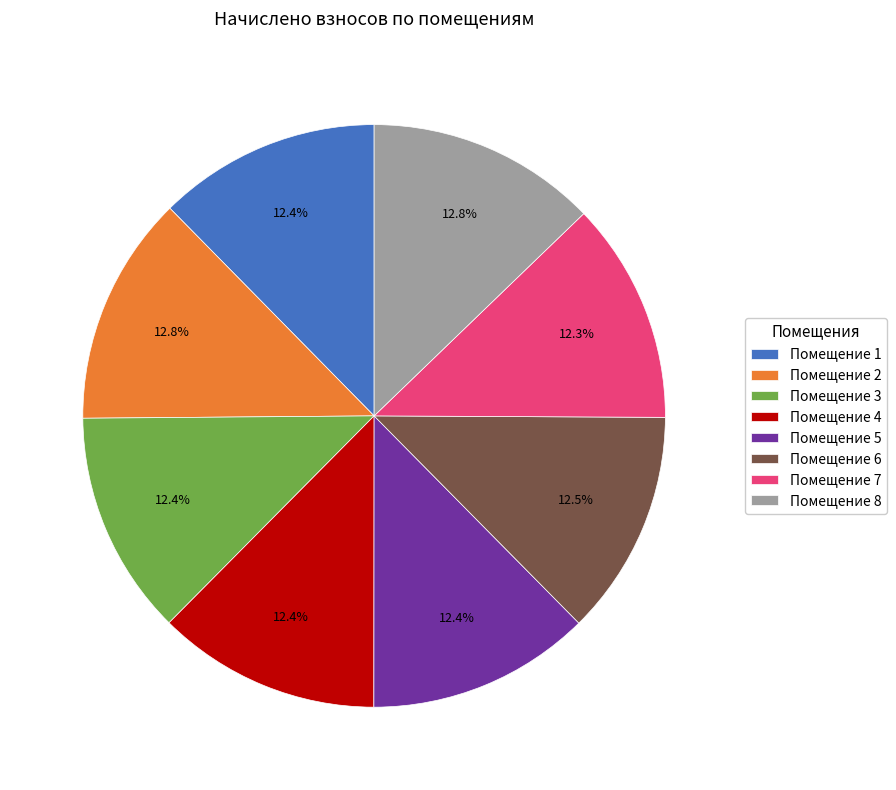

Does any single category account for the majority?

No